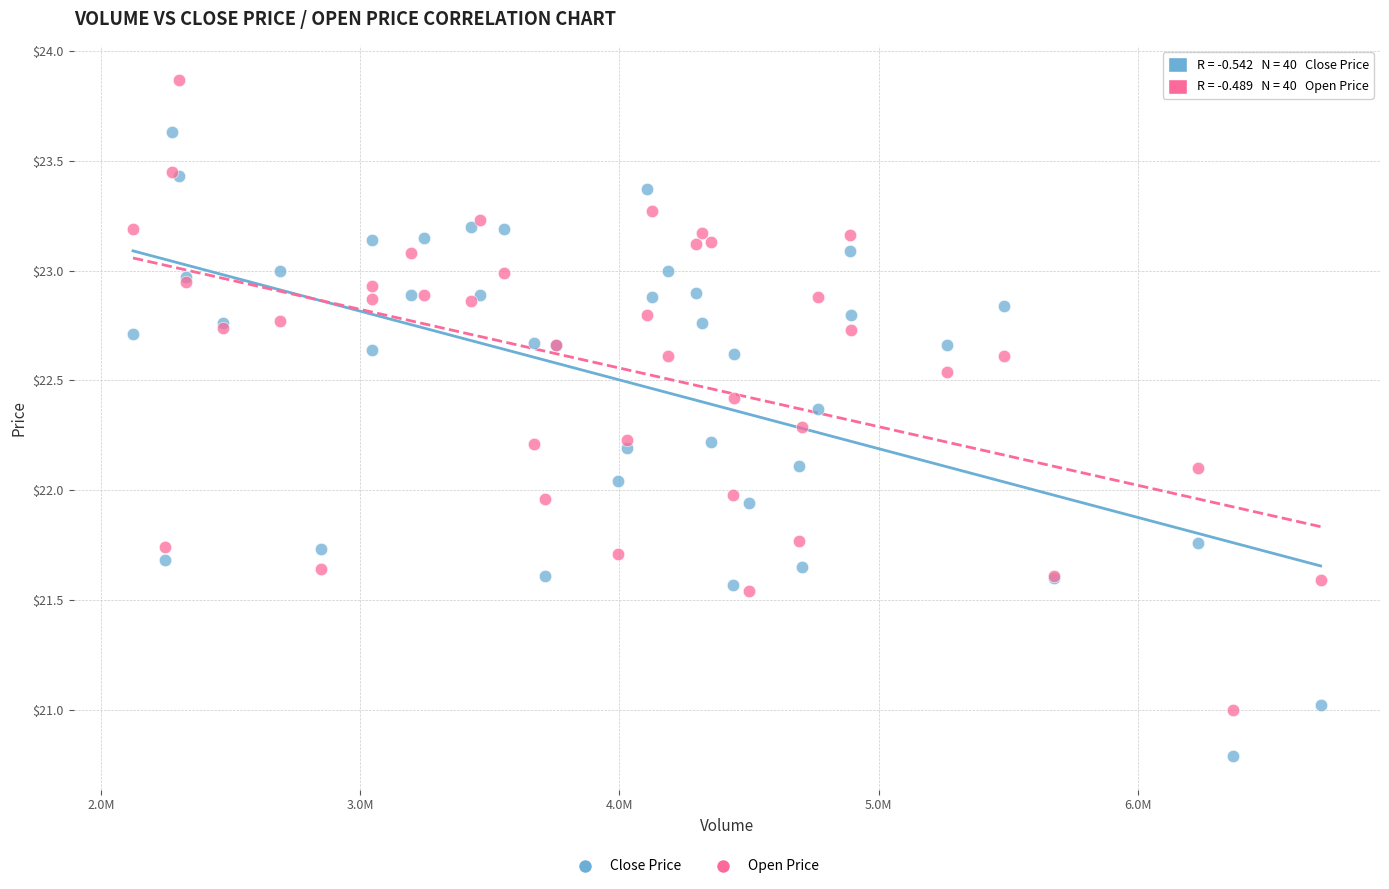

Which series reaches the minimum Y coordinate?

Close Price